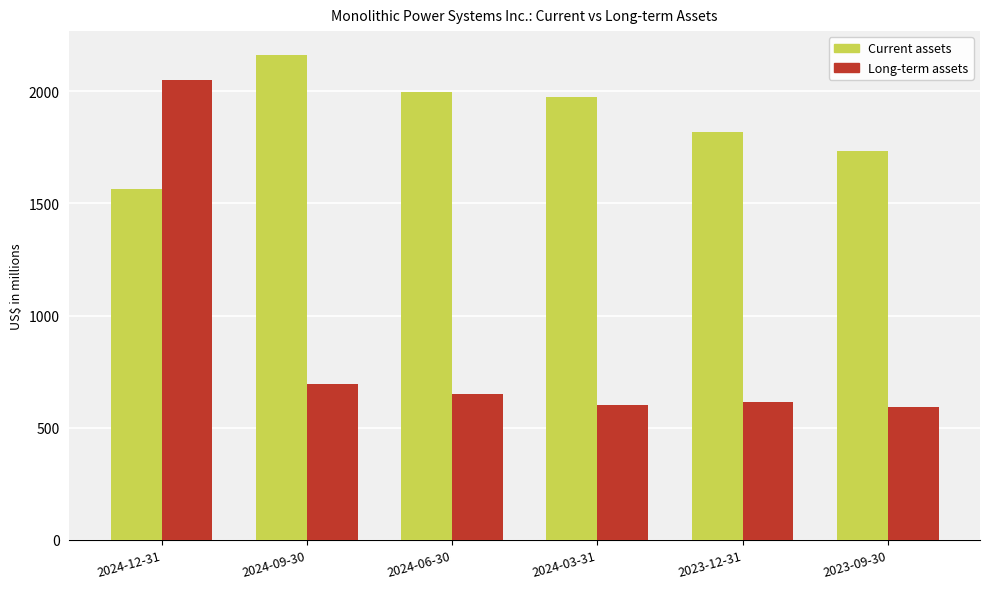

True or false: Long-term assets has a value of 614.9 at 2023-12-31.

True